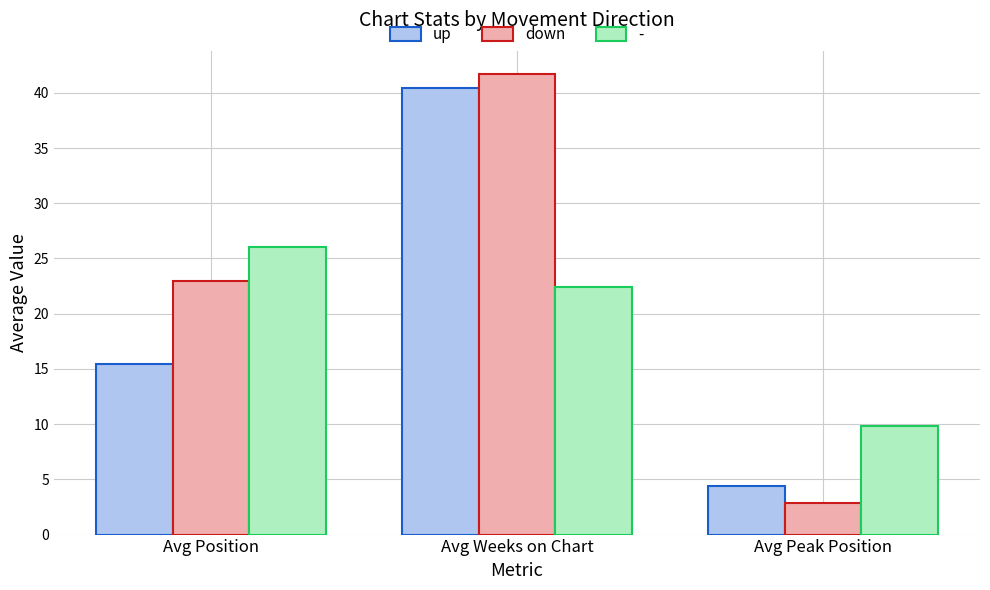

At how many categories does at least one series exceed 41?

1